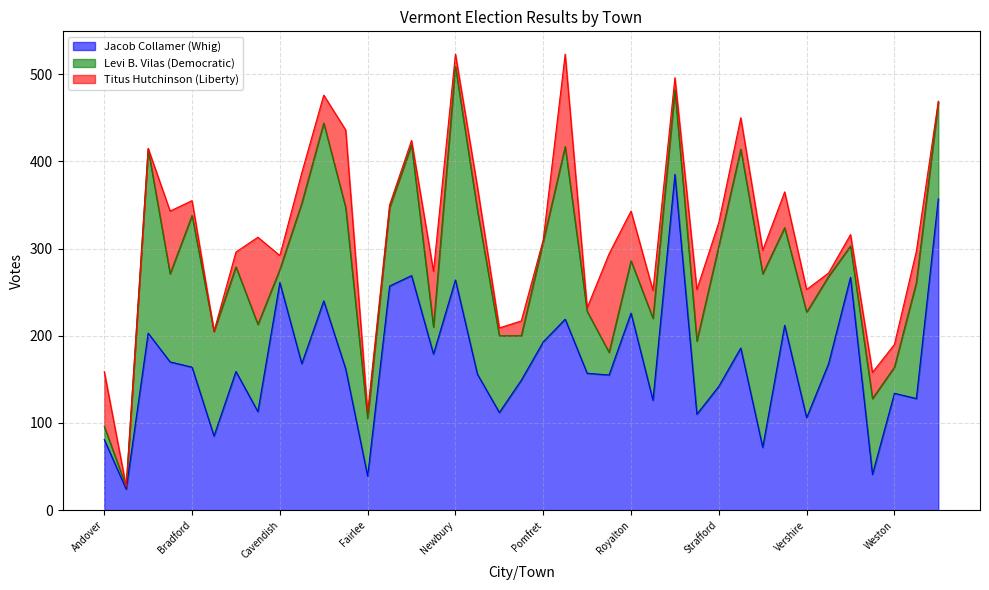

True or false: Jacob Collamer (Whig) and Titus Hutchinson (Liberty) intersect in this chart.

False